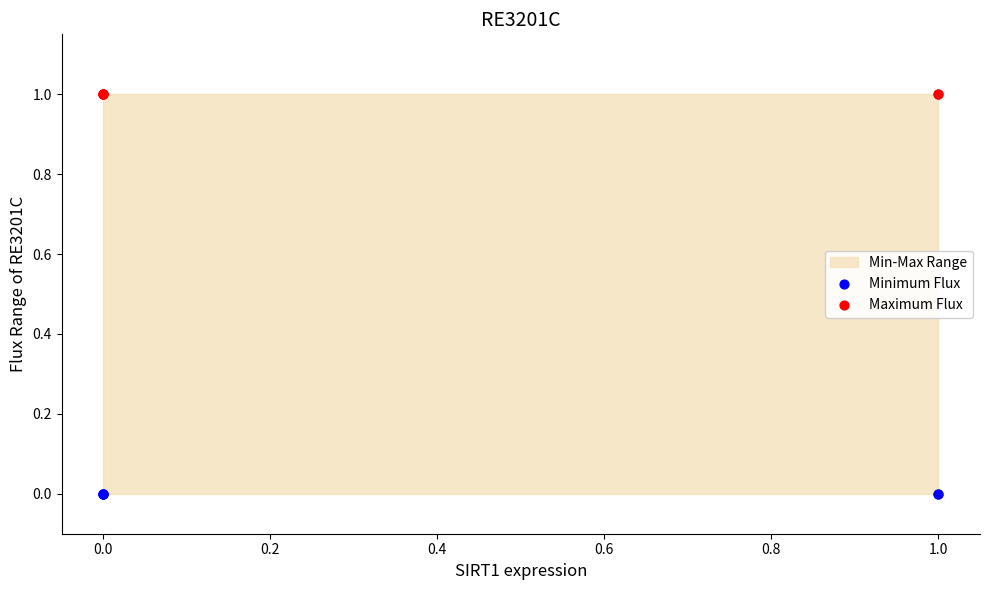

Which series reaches the maximum Y coordinate?

Maximum Flux